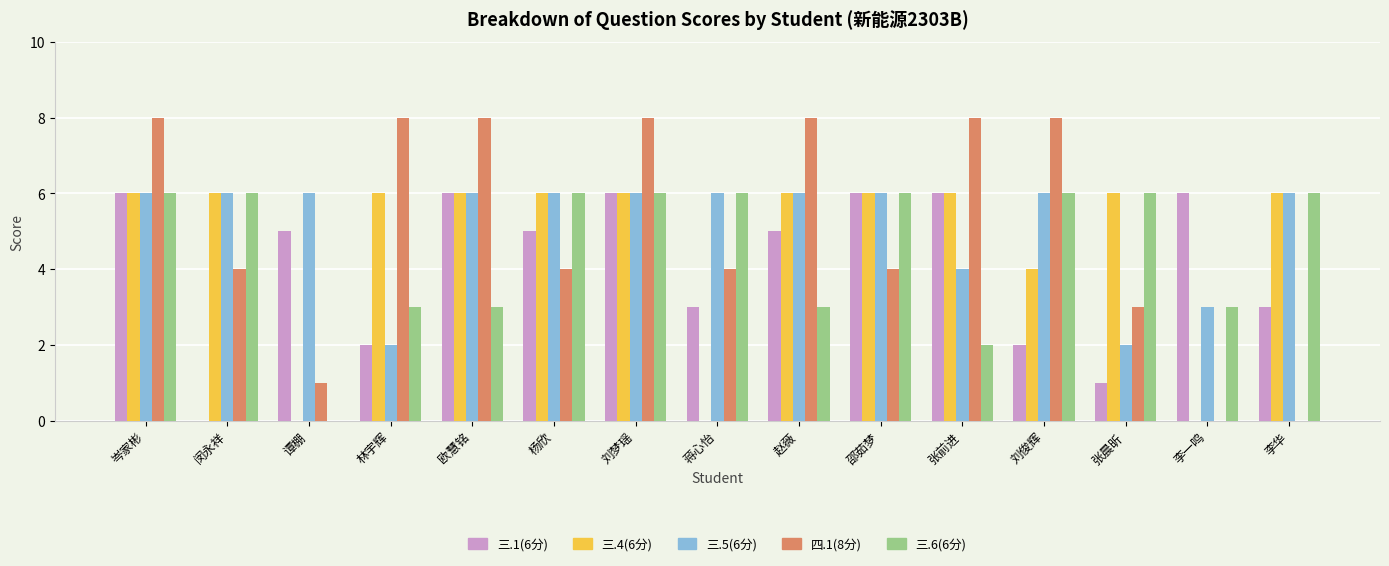

What is the greatest value displayed?

8